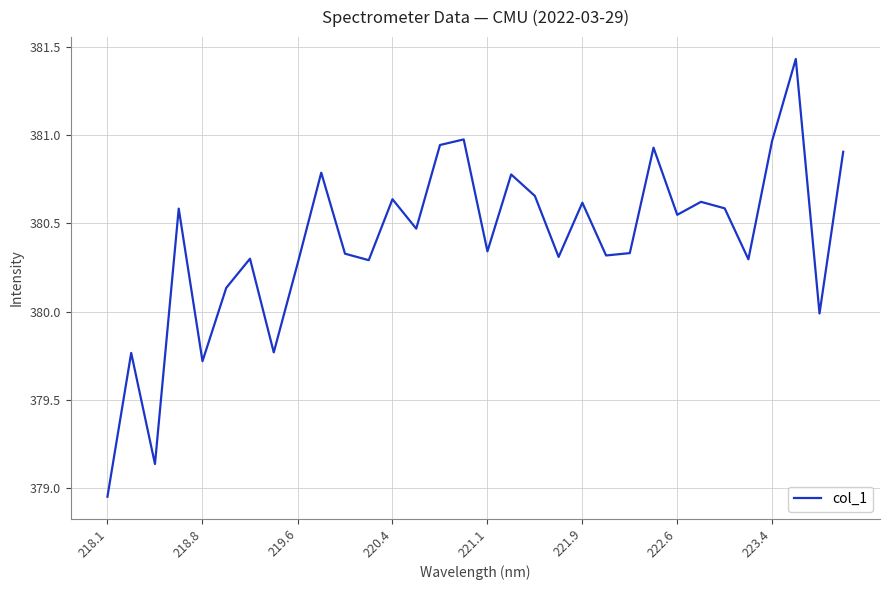

True or false: there are more than 0 points higher than both neighbors.

True